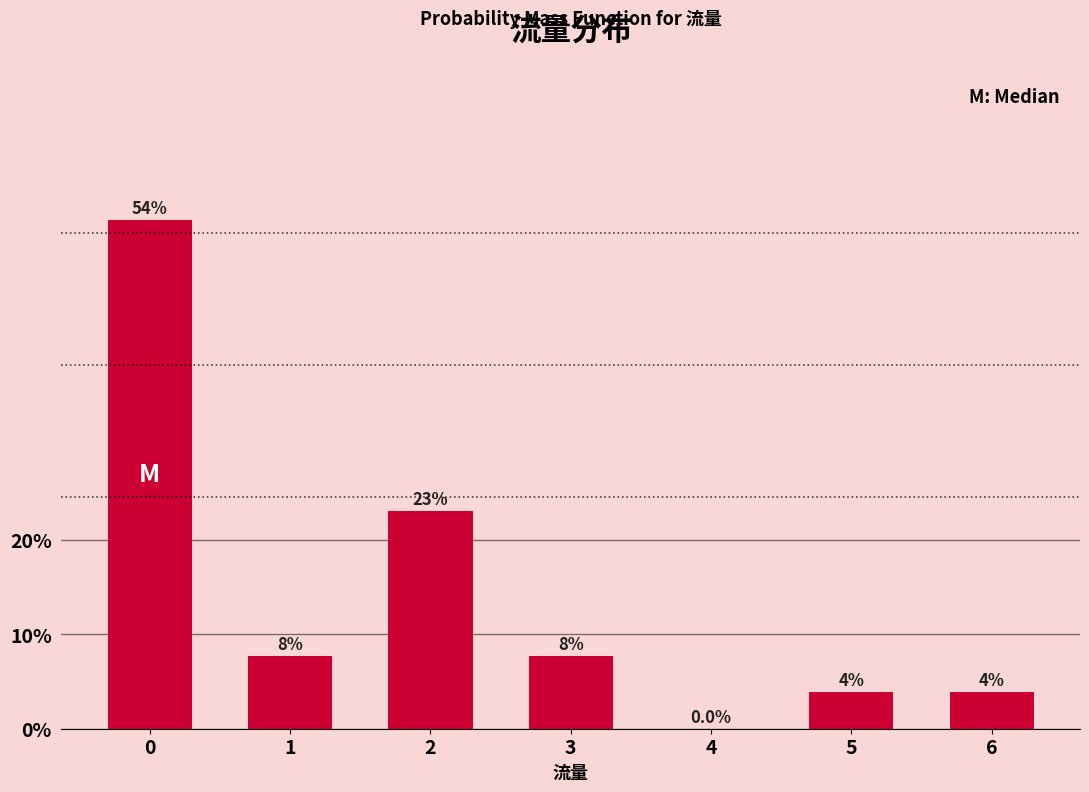

Are the bars horizontal?

No